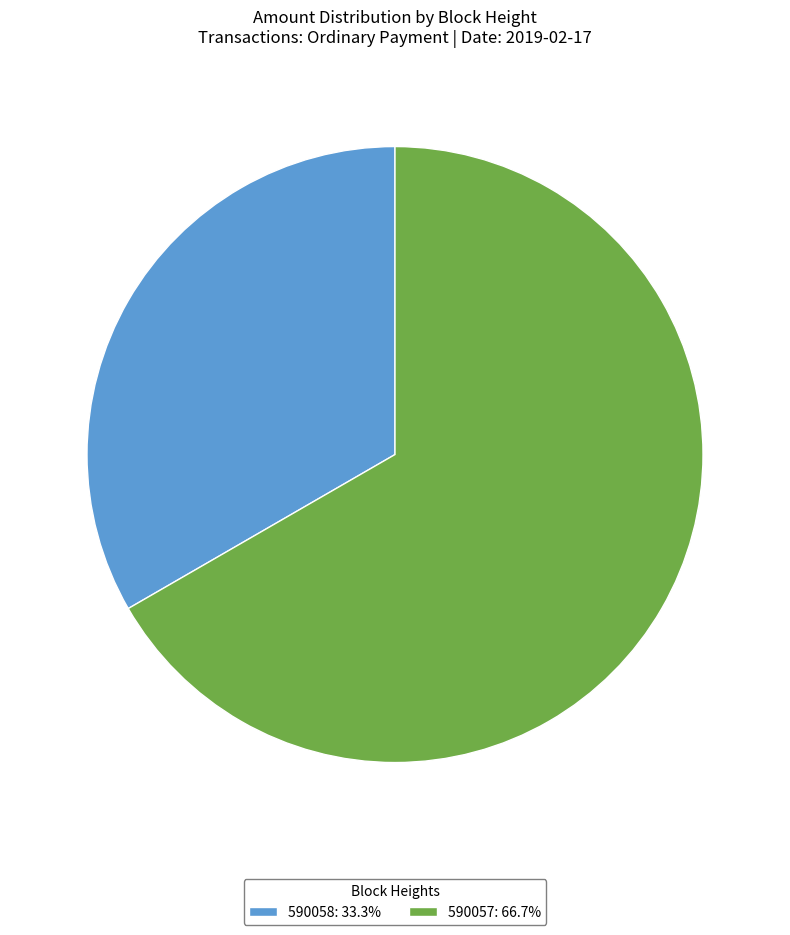

True or false: 590058 accounts for 33% of the total.

True